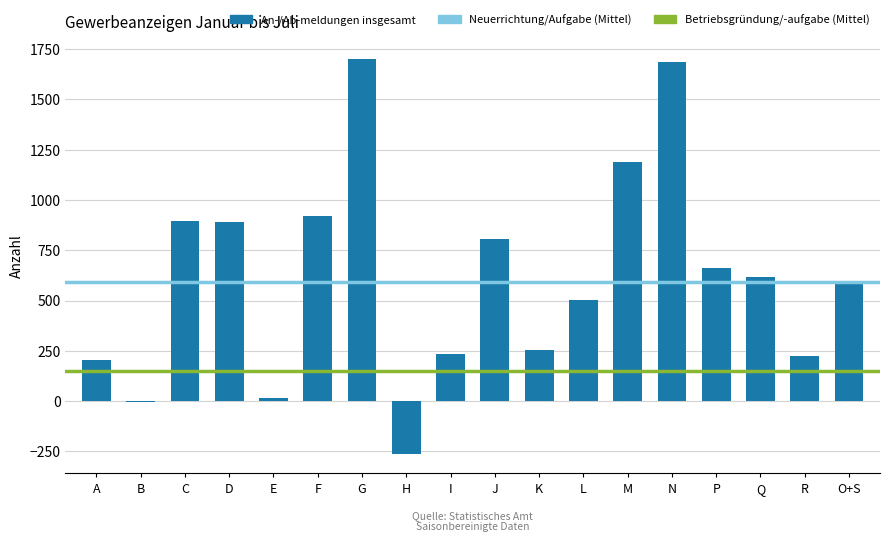

At which label is the value closest to 720?

P